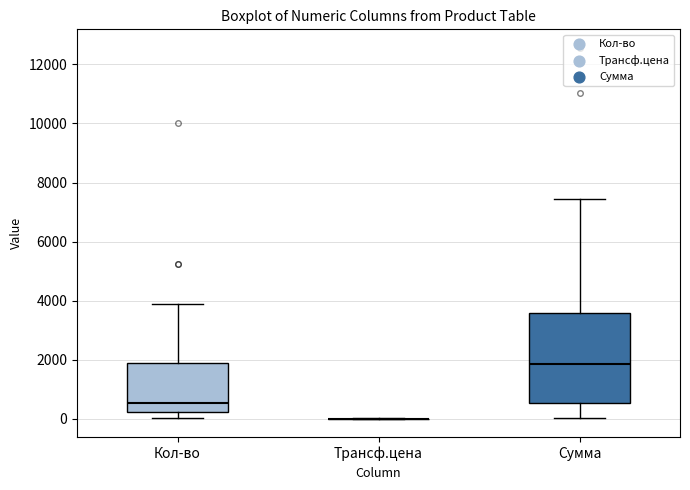

Reading left to right, transcribe this box plot: for each box, give where its median line is, the range the box spans, and where its two whiskers end, as read against the y-axis. The values are not printed on the chart, so give them approximately, as read against the axis.

Кол-во: median 600, box 200 to 1800, whiskers 0 to 3800
Трансф.цена: box collapsed to a line at 0, whiskers 0 to 0
Сумма: median 1800, box 600 to 3600, whiskers 0 to 7400